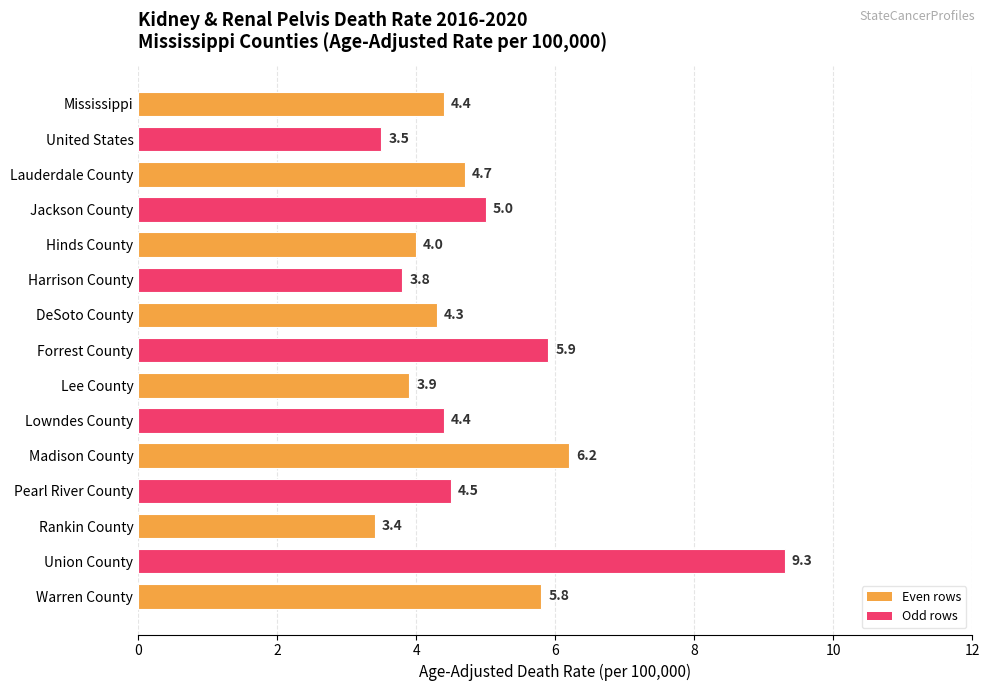

Between Jackson County and Pearl River County, which is larger?

Jackson County